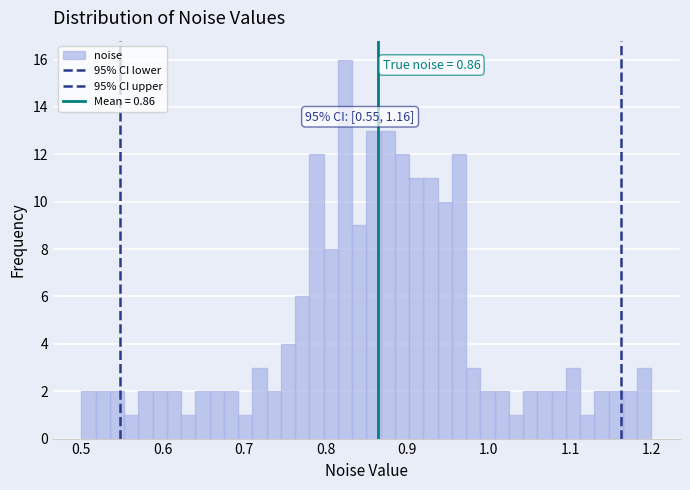

Read against the x-axis, roughly where is the centre of the tallest bar?

0.82